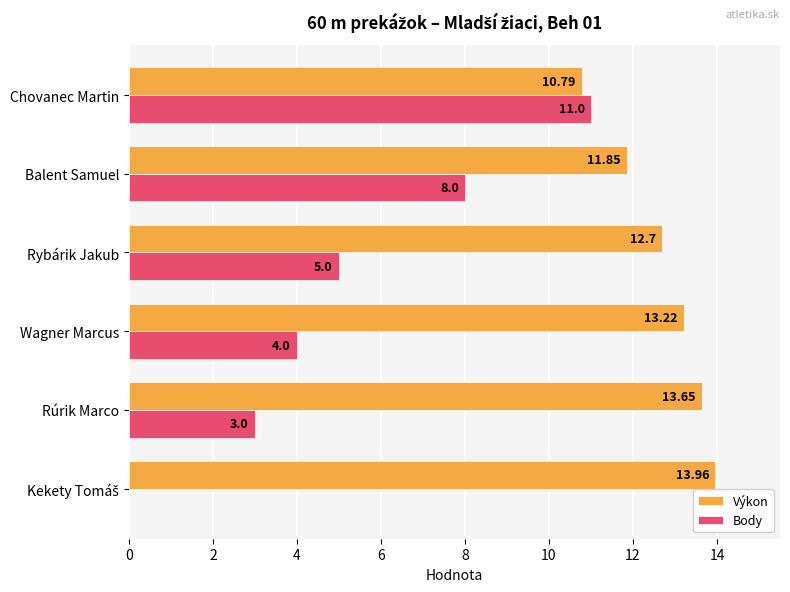

Which series has the largest total across all categories?

Výkon